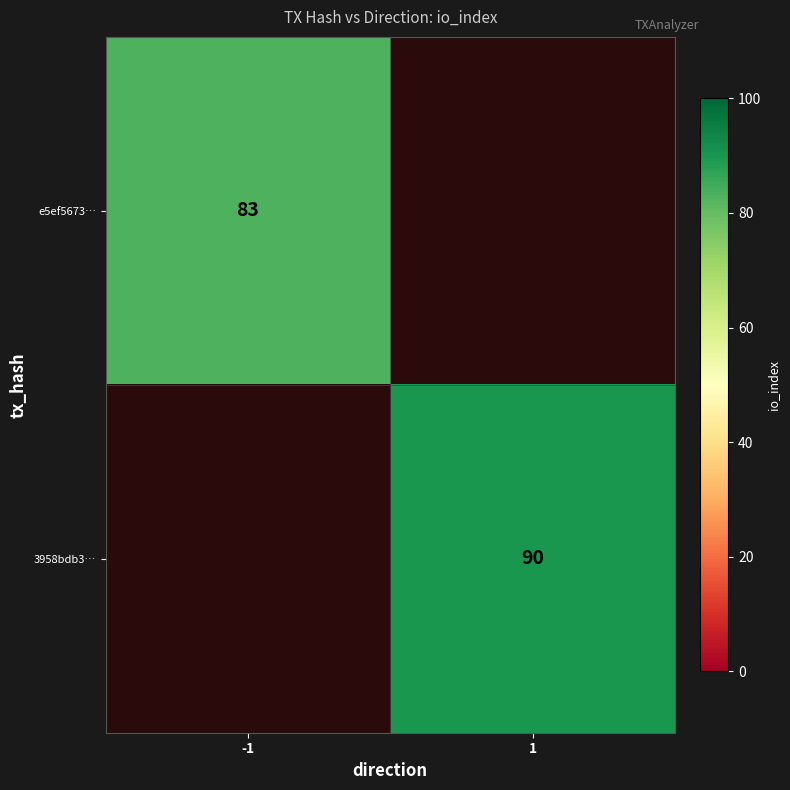

Which category has the highest value in the 3958bdb3… series?

-1